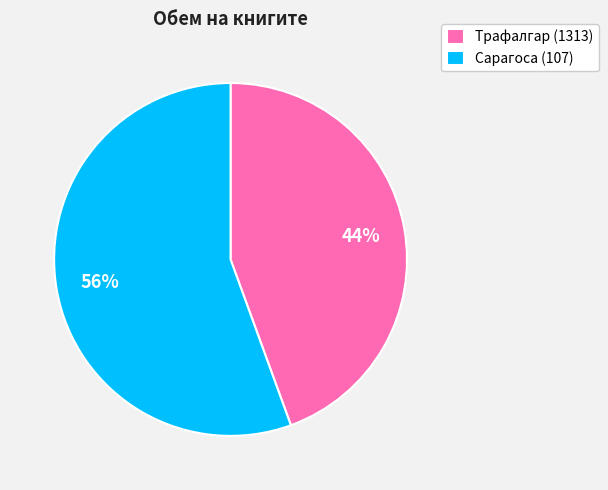

Rank the categories by value from highest to lowest.

Сарагоса (107), Трафалгар (1313)